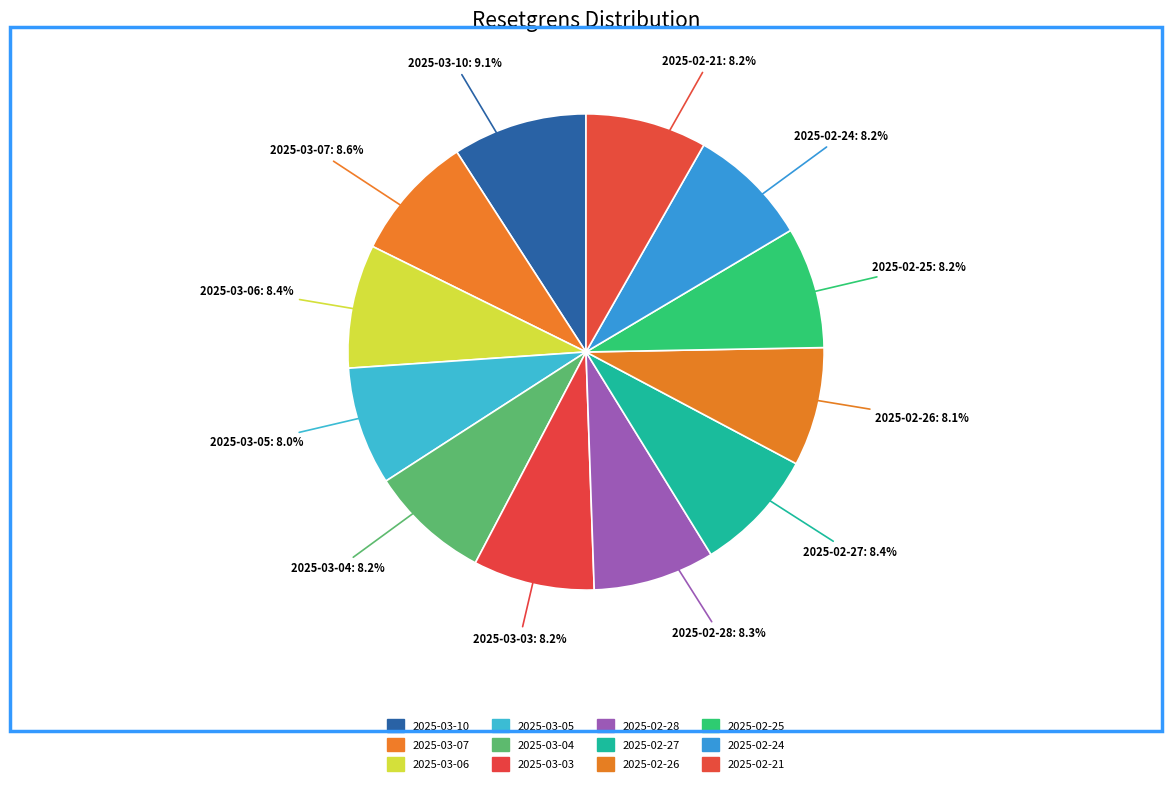

Is there a majority slice in this chart?

No